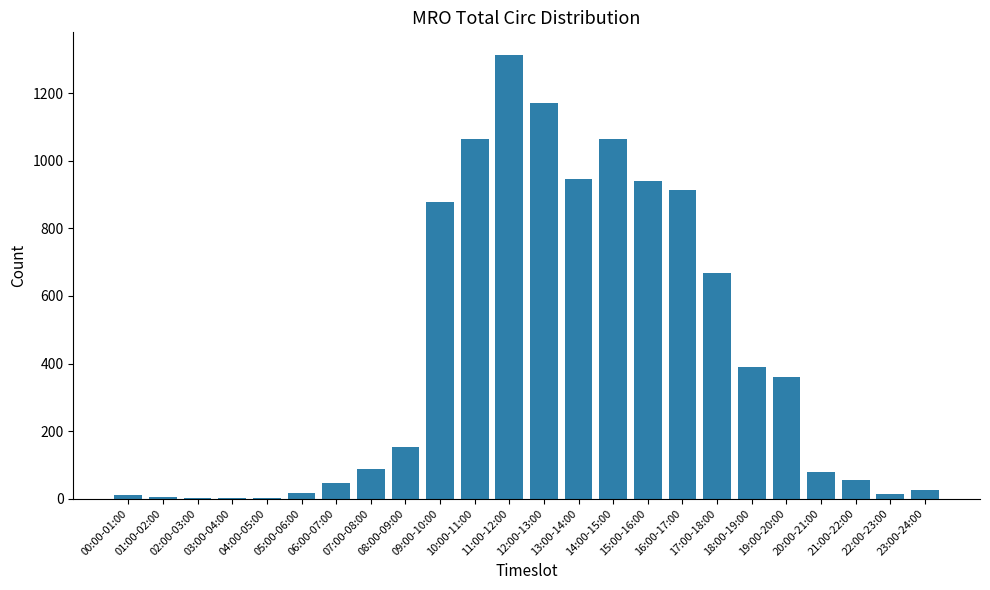

Count the number of categories in the chart.

24